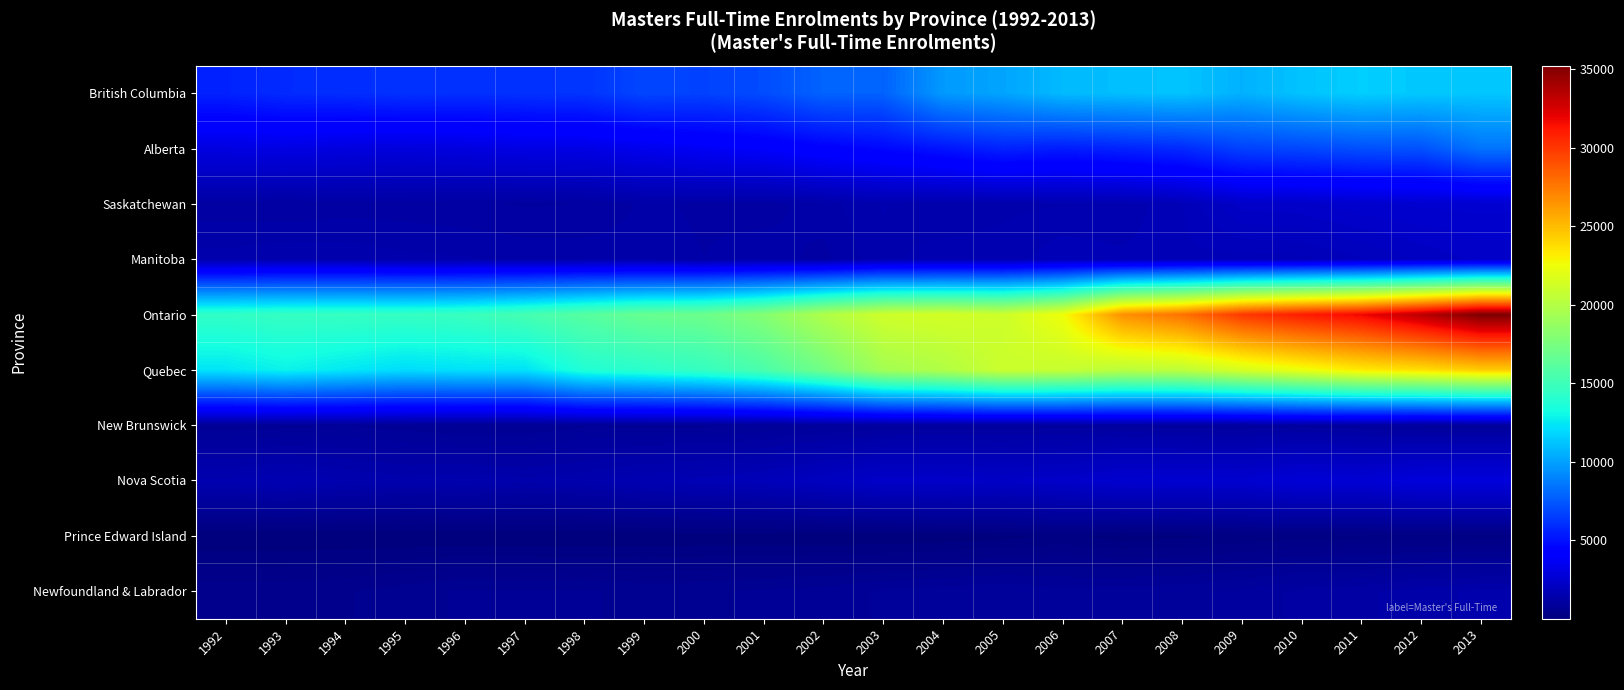

Between 1998 and 2001, which series saw the biggest shift?

Ontario